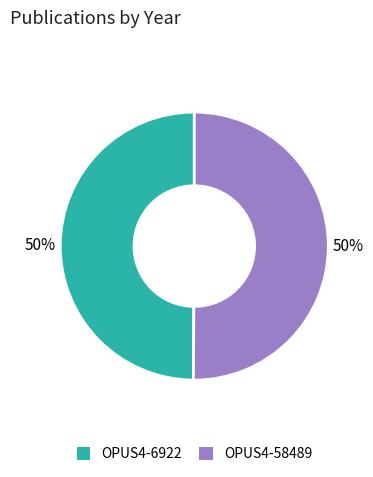

To the nearest percent, what percentage of the pie is OPUS4-58489?

50%